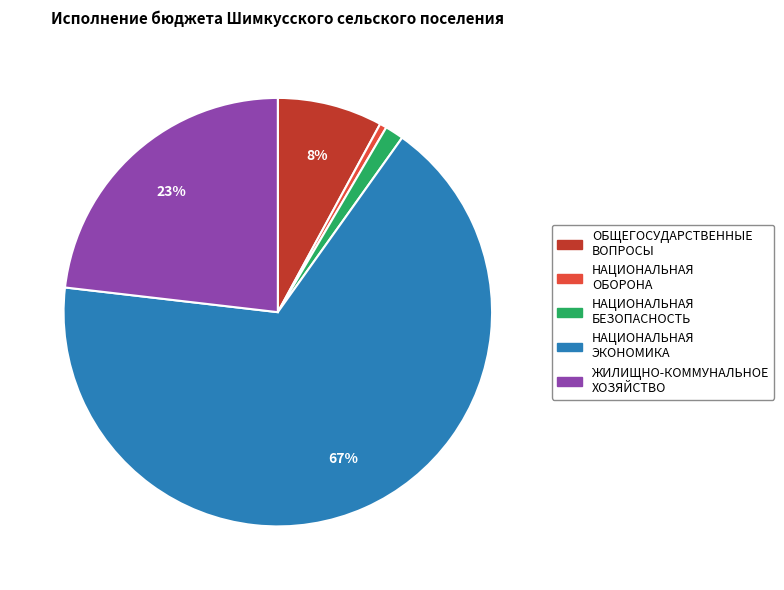

Is there any slice that represents more than half of the pie?

Yes